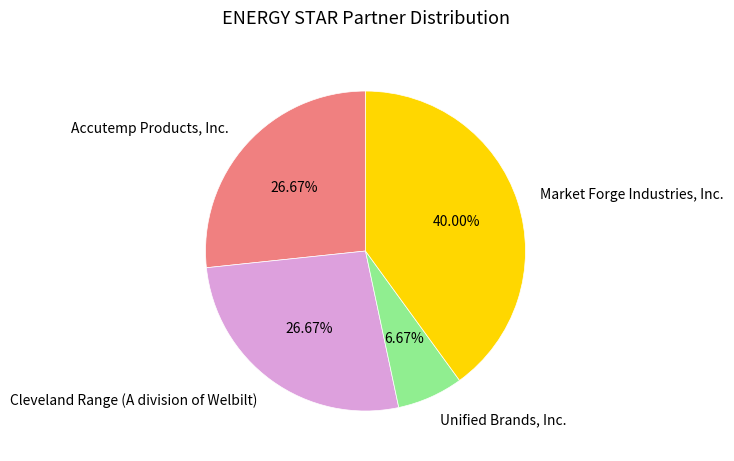

To the nearest percent, what is the average slice percentage?

25%